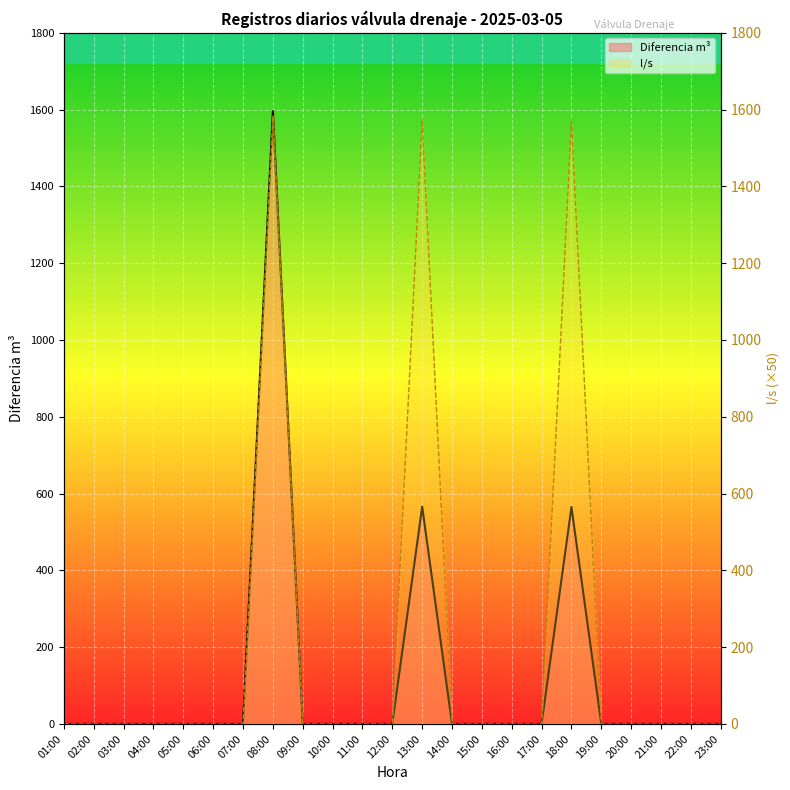

Reading left to right, what are all the values shown in this chart?

01:00=0	02:00=0	03:00=0	04:00=0	05:00=0	06:00=0	07:00=0	08:00=1596	09:00=0	10:00=0	11:00=0	12:00=0	13:00=566	14:00=0	15:00=0	16:00=0	17:00=0	18:00=565	19:00=0	20:00=0	21:00=0	22:00=0	23:00=0